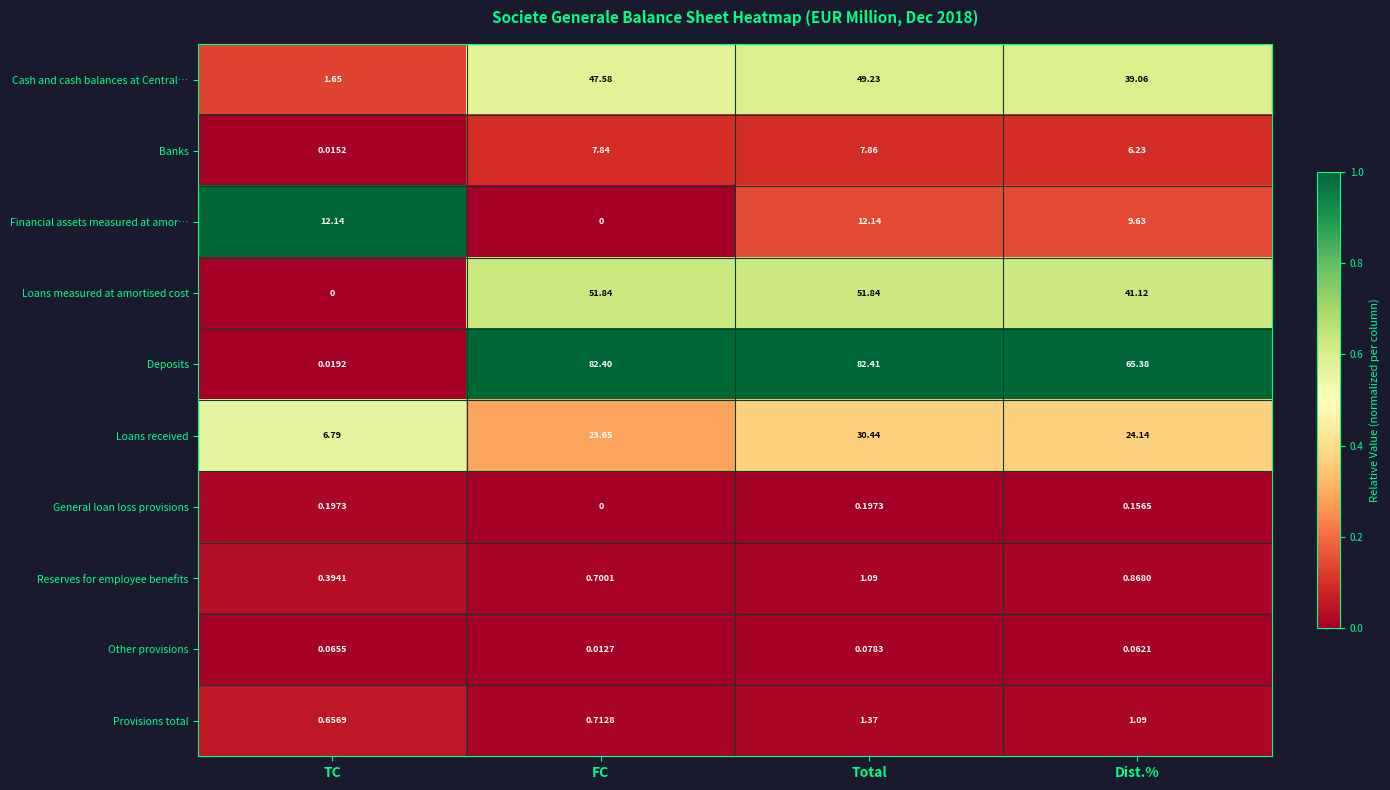

How many data points in Banks are above 7?

2